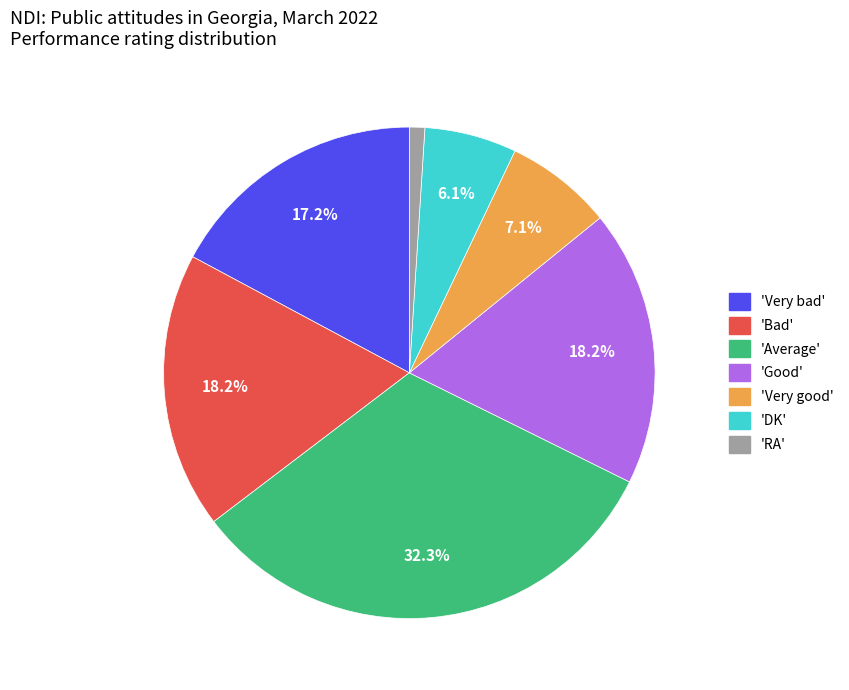

How much of the chart is everything except 'Average'?

67.7%